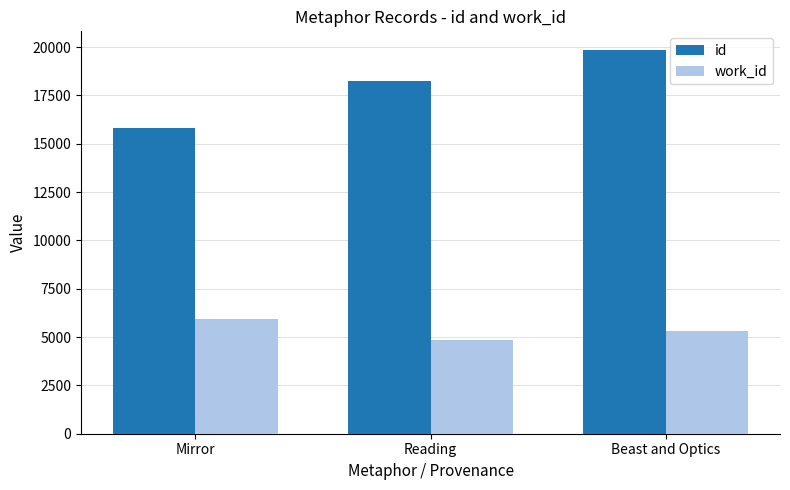

Rank the categories by id value from highest to lowest.

Beast and Optics, Reading, Mirror